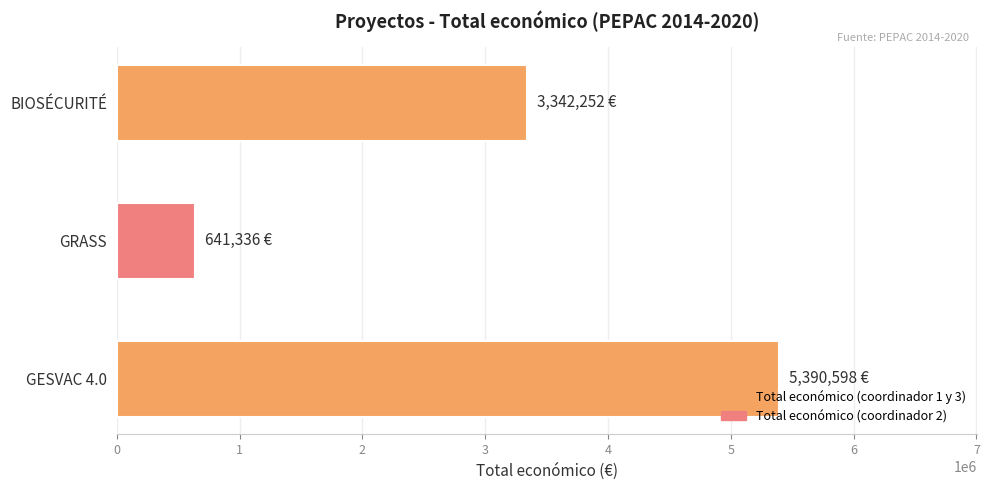

What is the sum of all values?

9374186